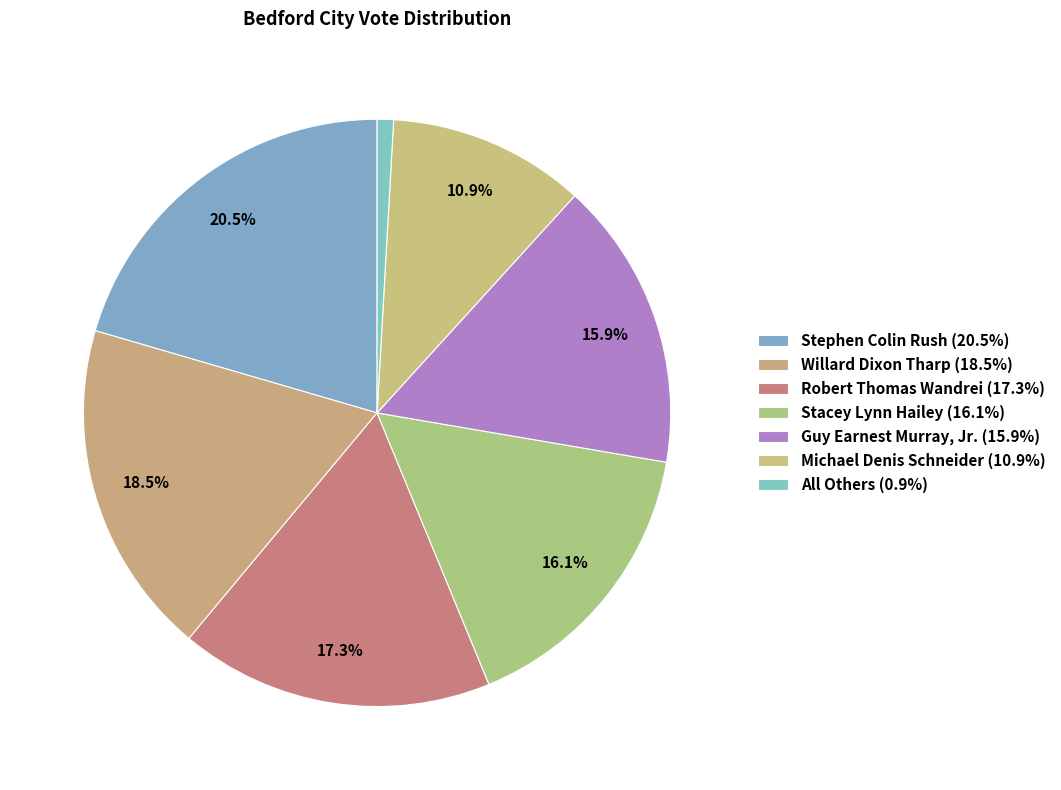

How many slices are in this pie chart?

7